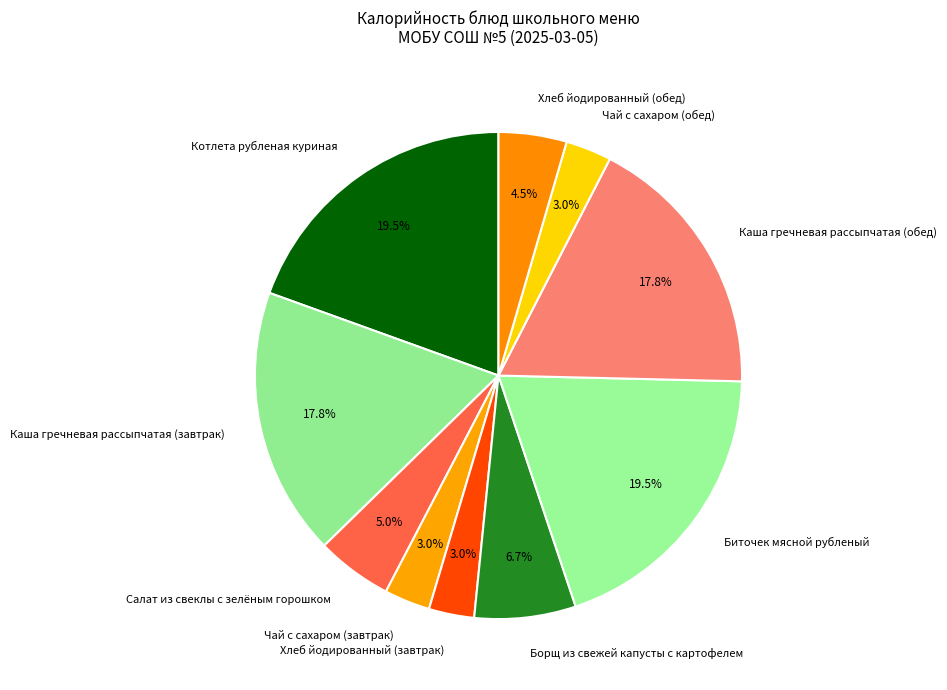

The Чай с сахаром (завтрак) slice represents 18% of the pie. True or false?

False